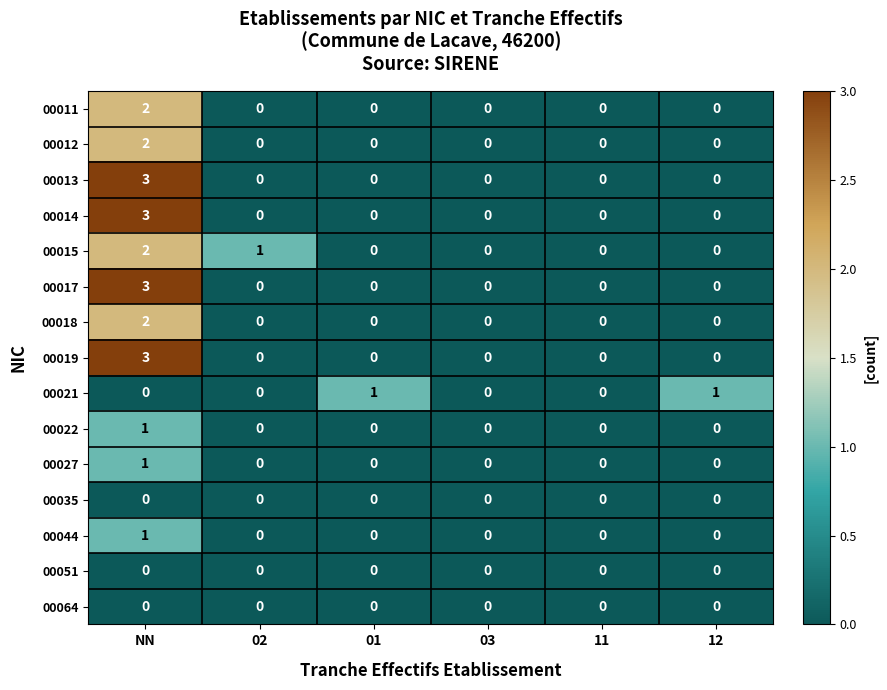

What is the maximum value shown in the chart?

3